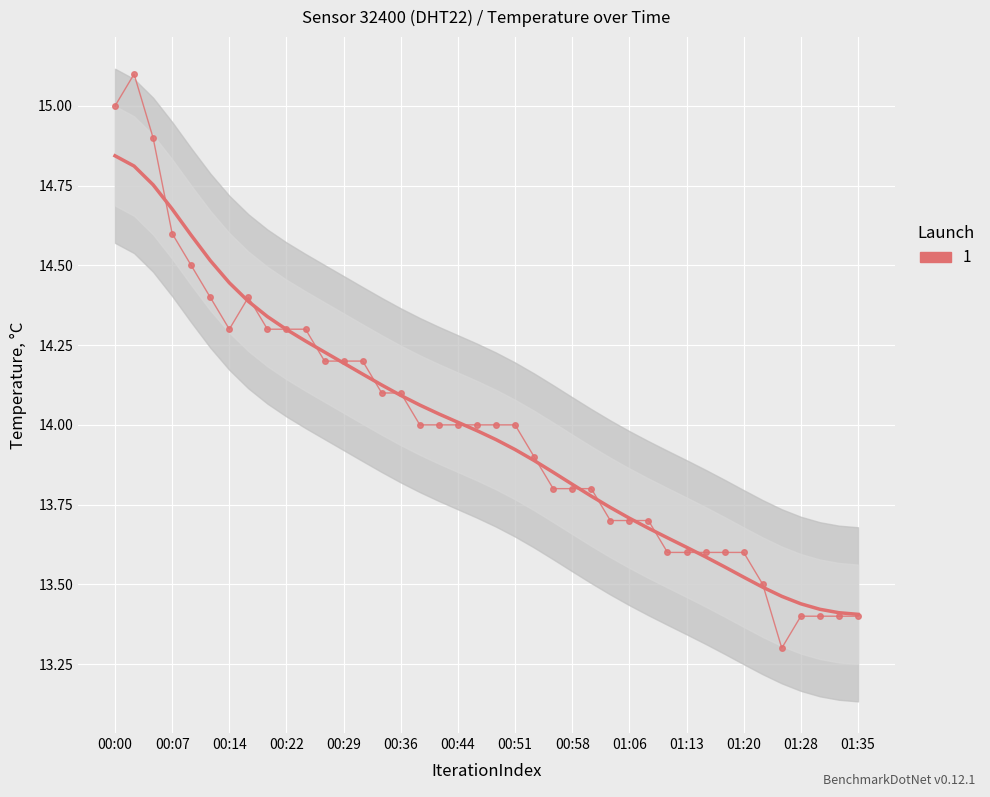

What is the change in value from 00:07 to 00:27?

-0.4